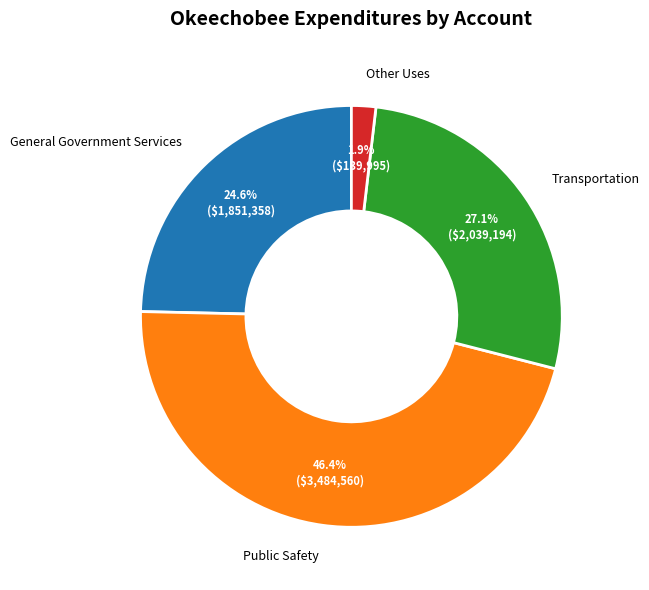

How many segments does this pie chart have?

4